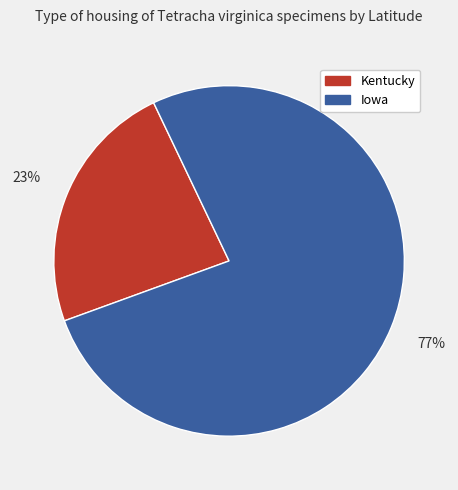

What is the ratio of the value at Iowa to the value at Kentucky?

3.3